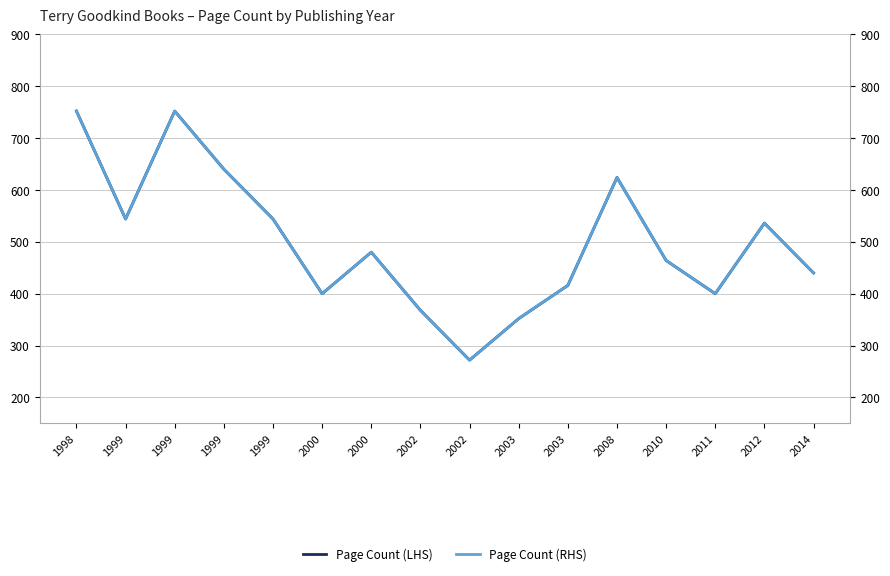

What is the total value across all series at 2014?

880